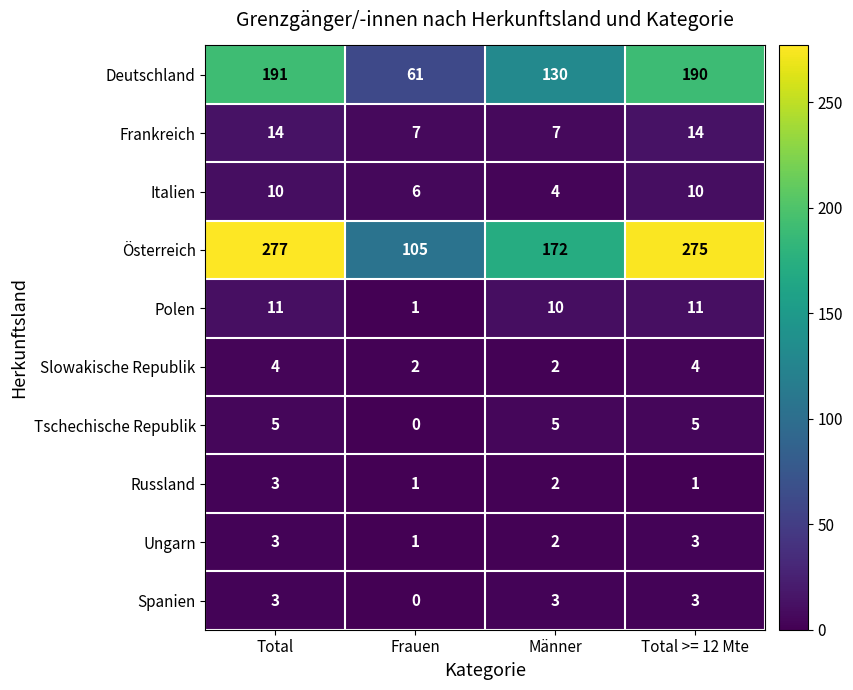

At how many categories does at least one series exceed 221?

2